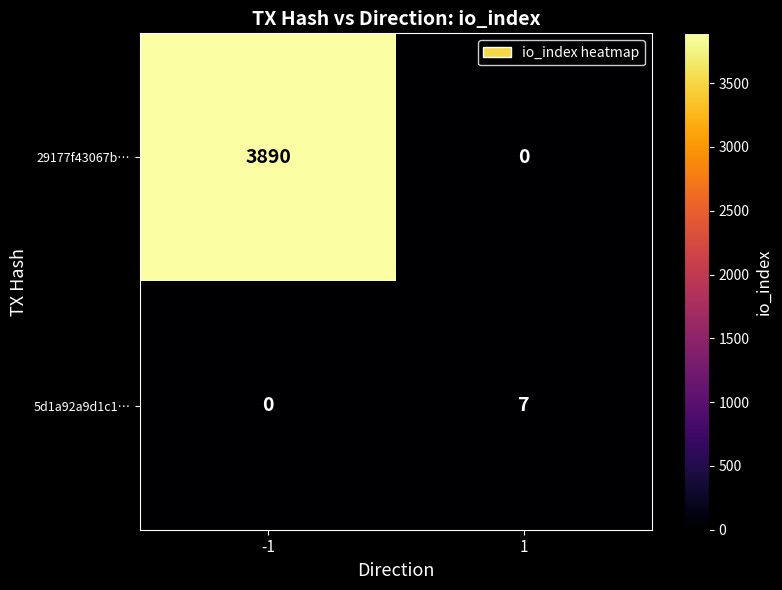

Which series has the largest range (max minus min)?

29177f43067b…